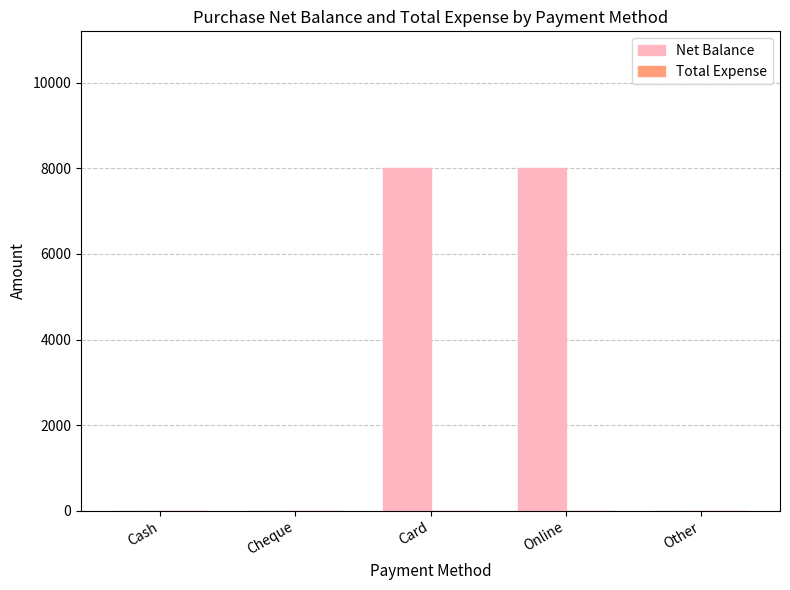

What is the greatest value displayed?

8000